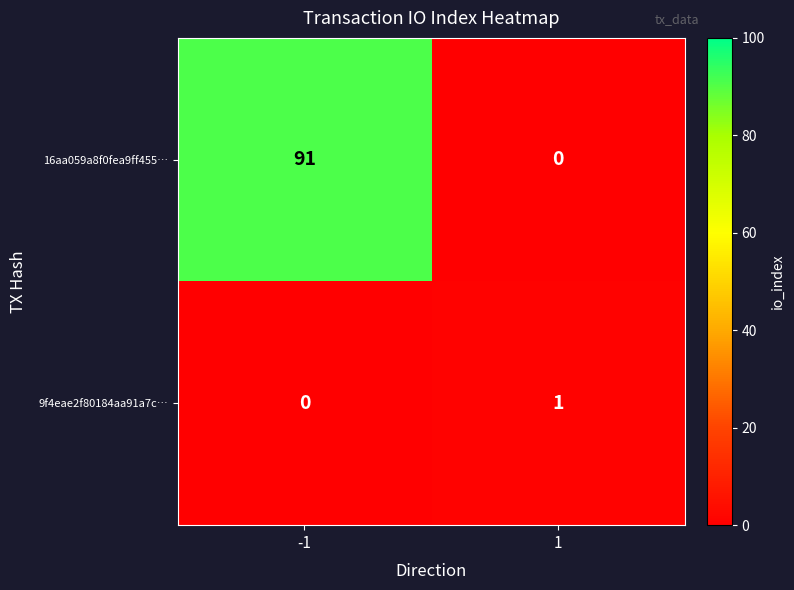

How many values in the 16aa059a8f0fea9ff455… series are below 91?

1